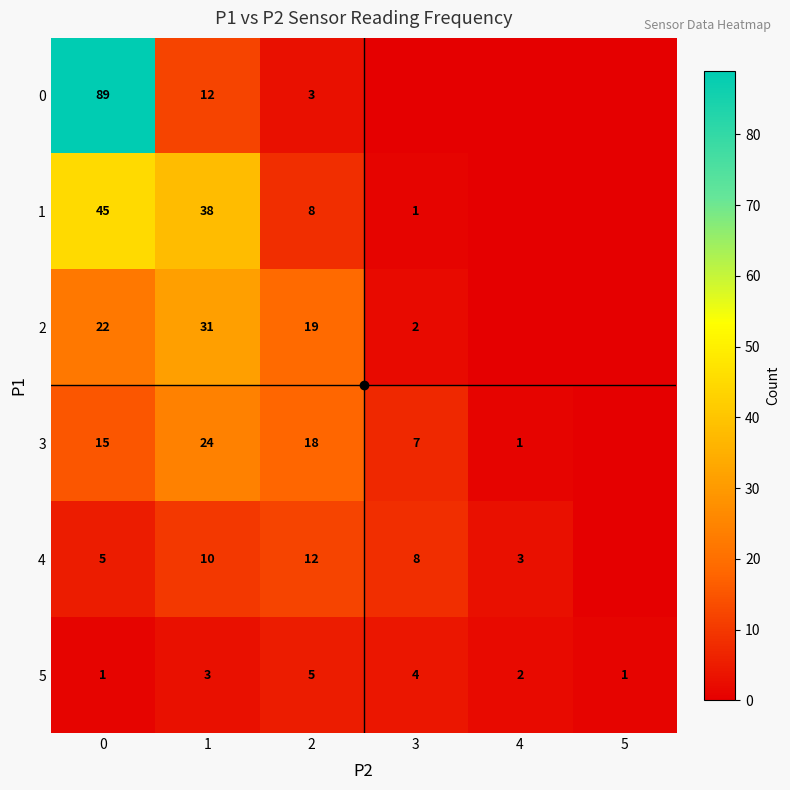

What is the spread (max minus min) of values at 2?

16